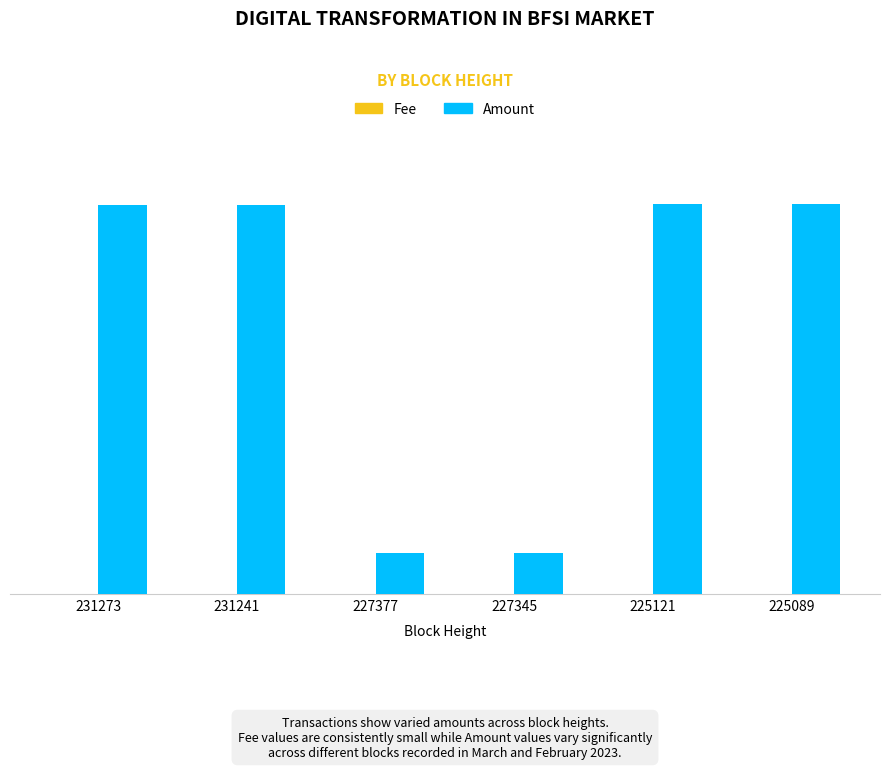

At which category does the chart reach its minimum across all series?

231241